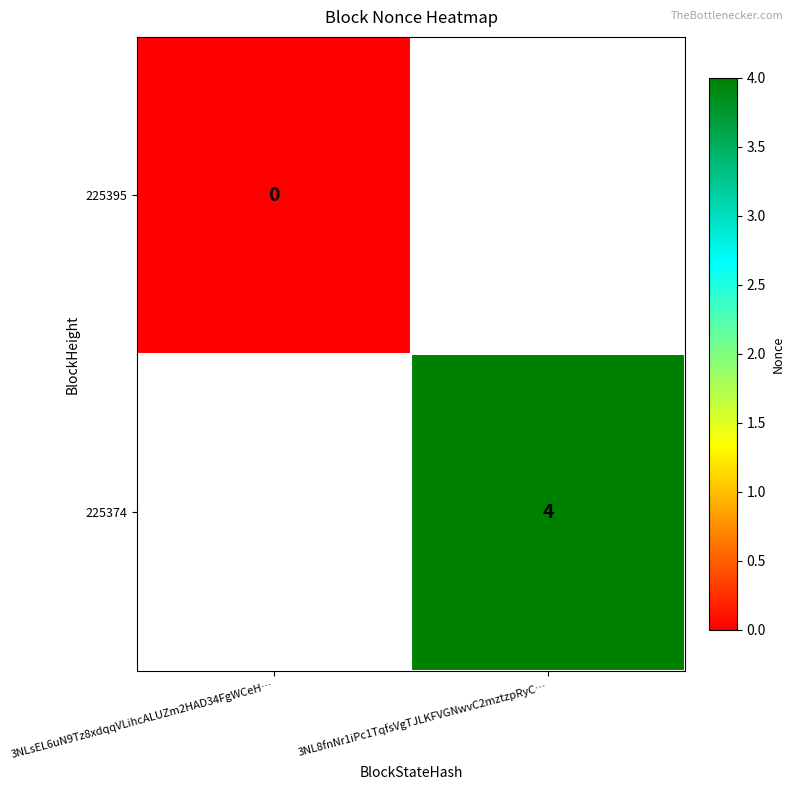

Is it true that 225374 equals 6.6 at 3NL8fnNr1iPc1TqfsVgTJLKFVGNwvC2mztzpRyC…?

False